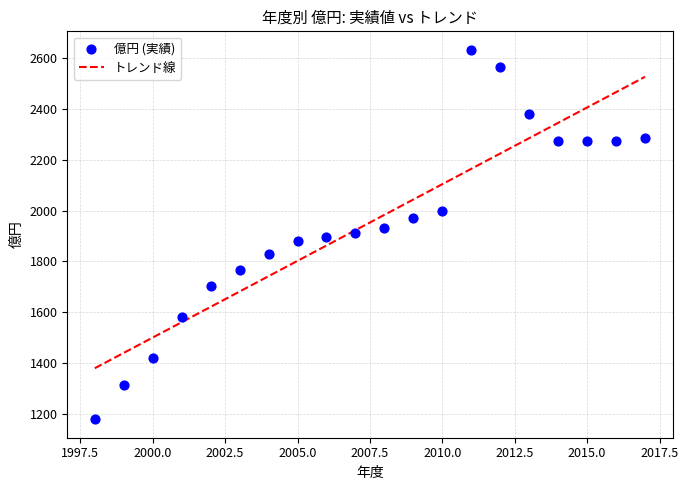

What is the range of X values (max minus min)?

19